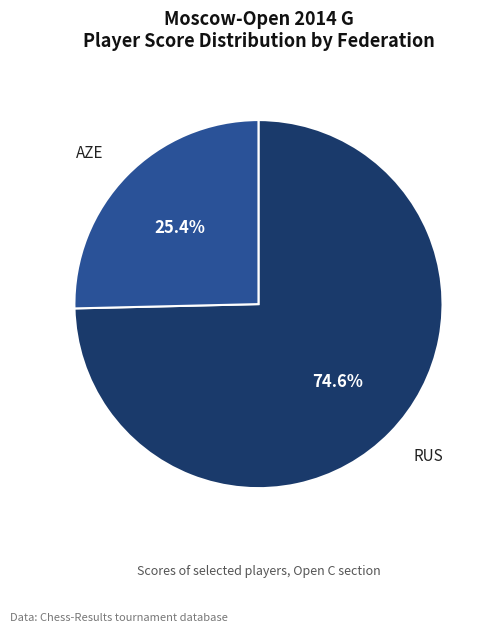

Is there any slice that represents more than half of the pie?

Yes